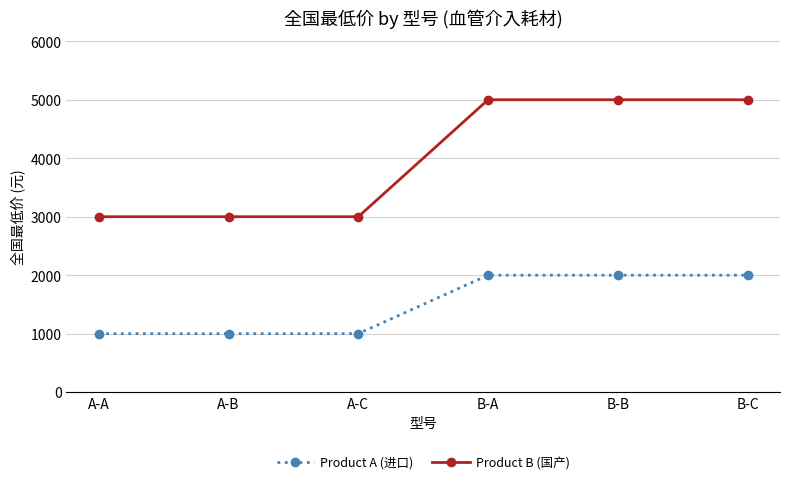

Does the chart display data point markers on the line(s)?

Yes